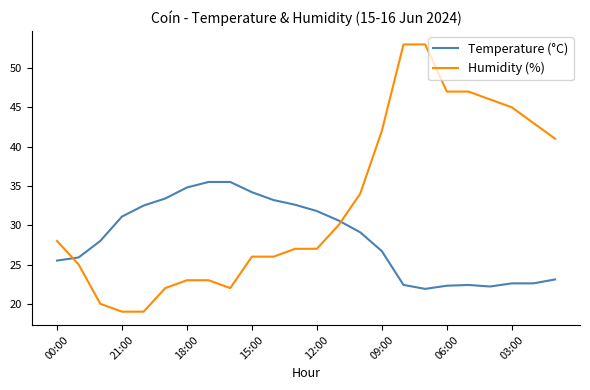

What is the minimum value shown in the chart?

19.0